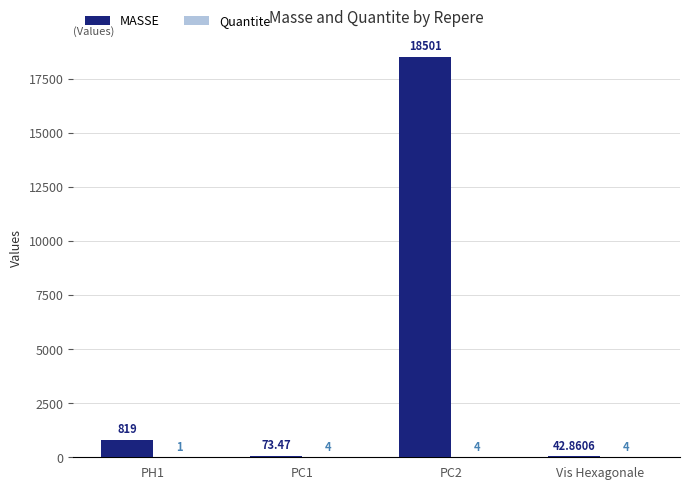

At which category is the sum across all series the highest?

PC2